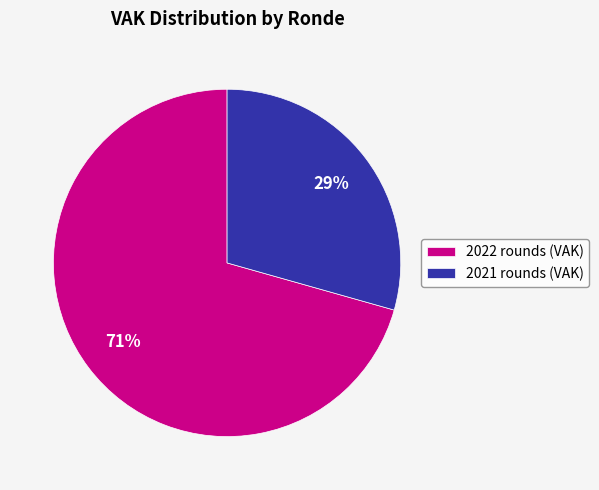

What is the largest slice in the pie chart?

2022 rounds (VAK)